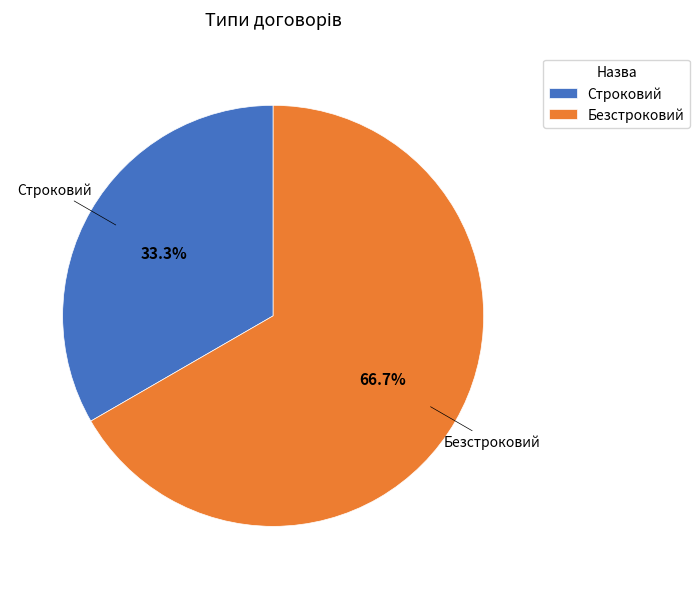

Which has a higher value, Строковий or Безстроковий?

Безстроковий